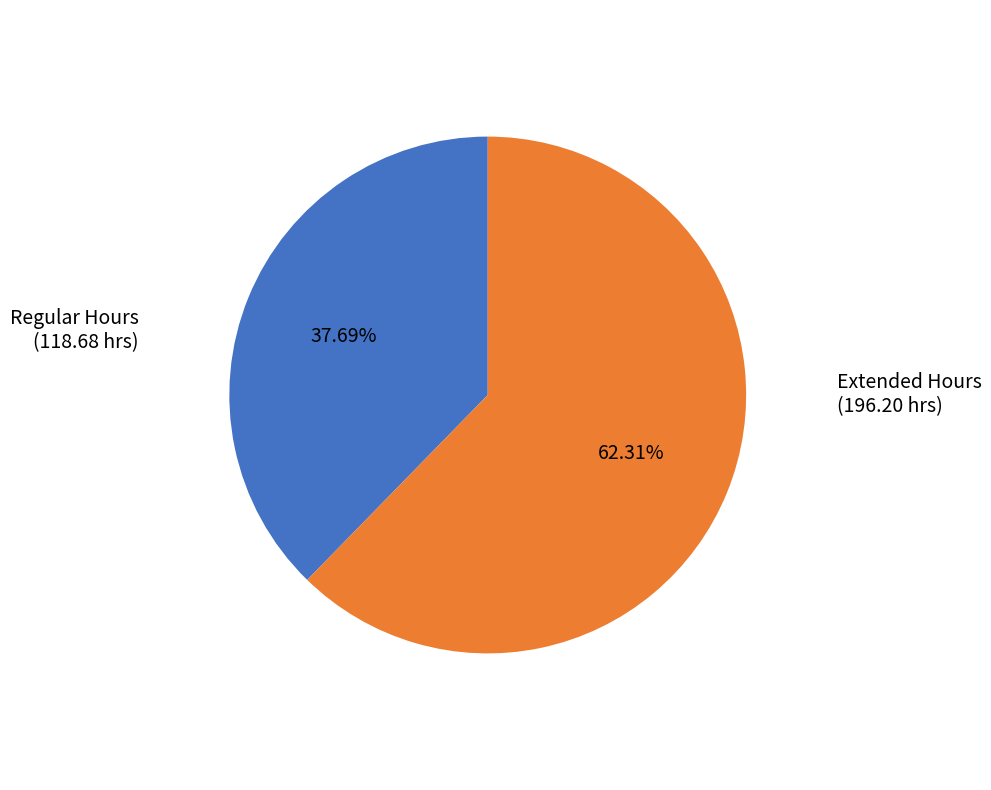

Does any single category account for the majority?

Yes